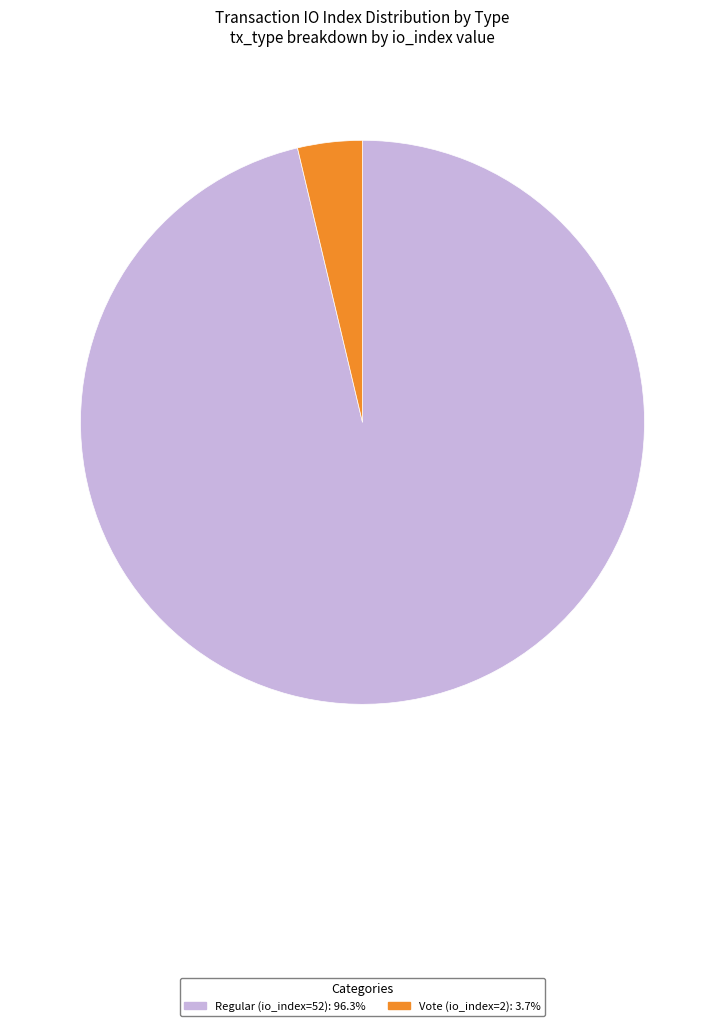

True or false: Regular (io_index=52) accounts for 96% of the total.

True